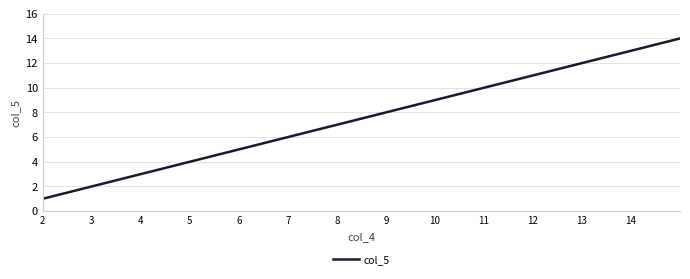

What is the greatest value displayed?

14